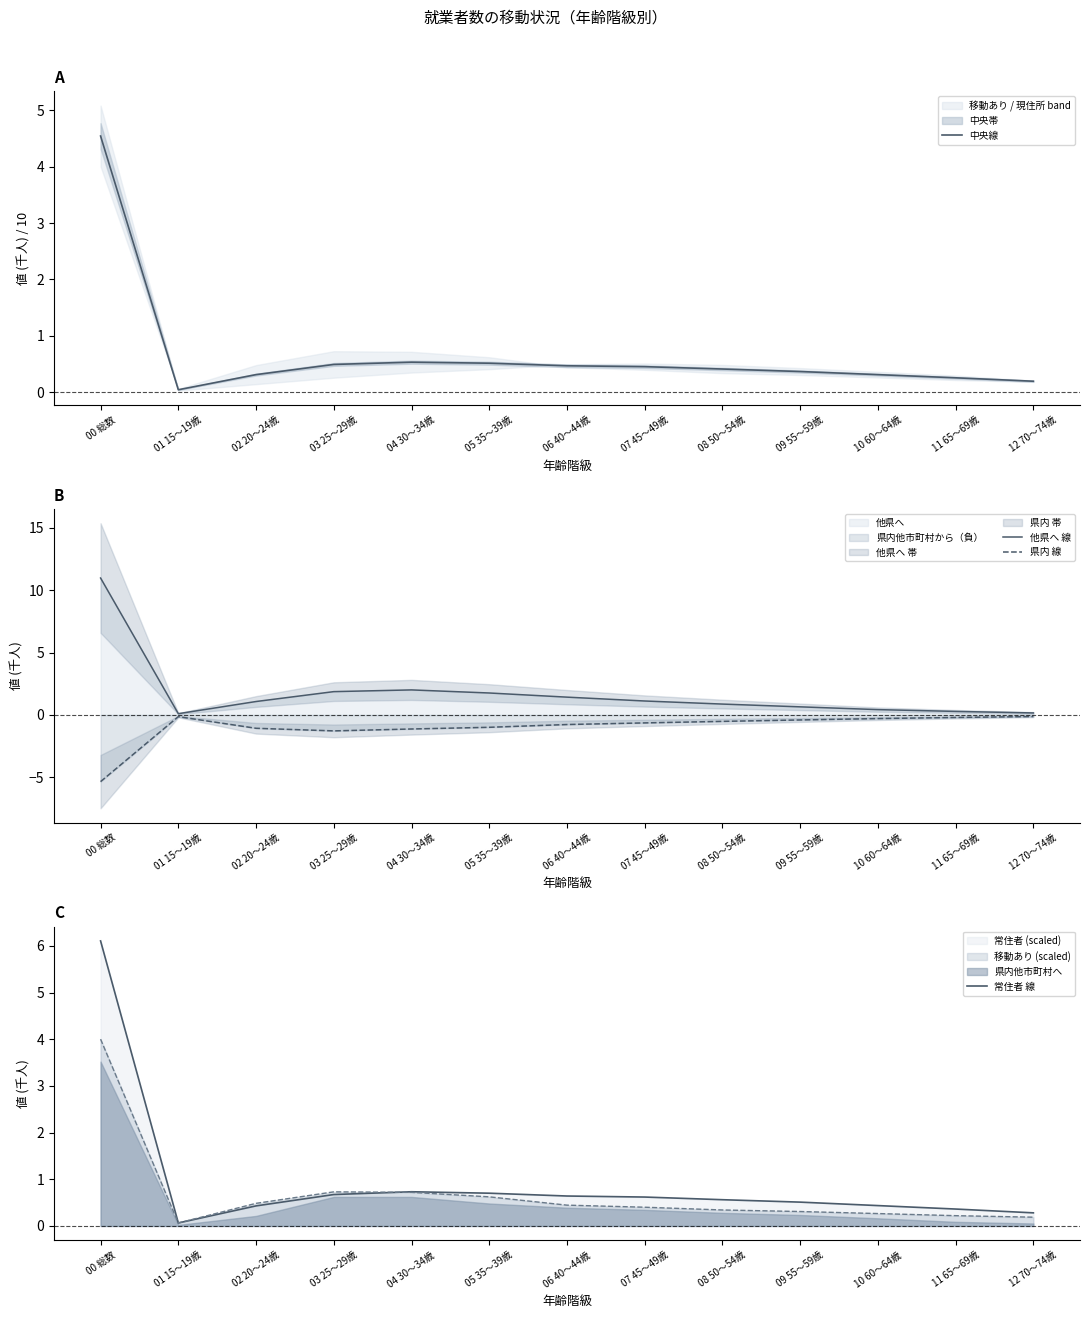

How many series are shown in this chart?

4